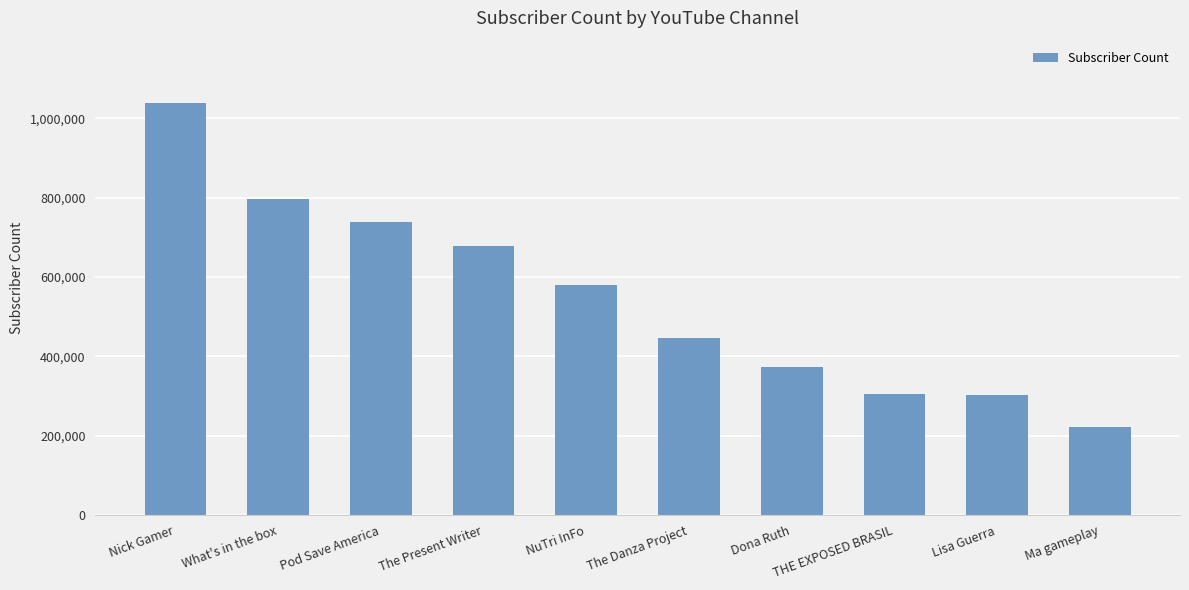

How many data points does each series have?

10